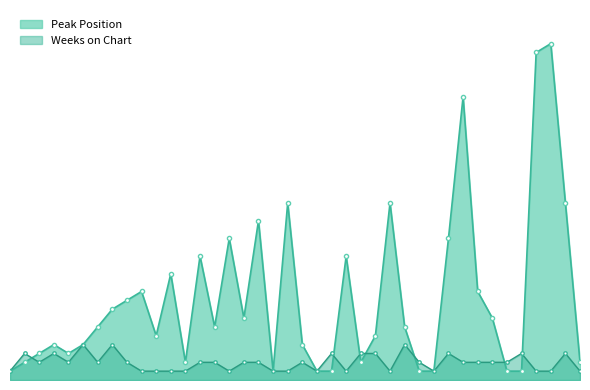

At which label does Peak Position first exceed 6?

8